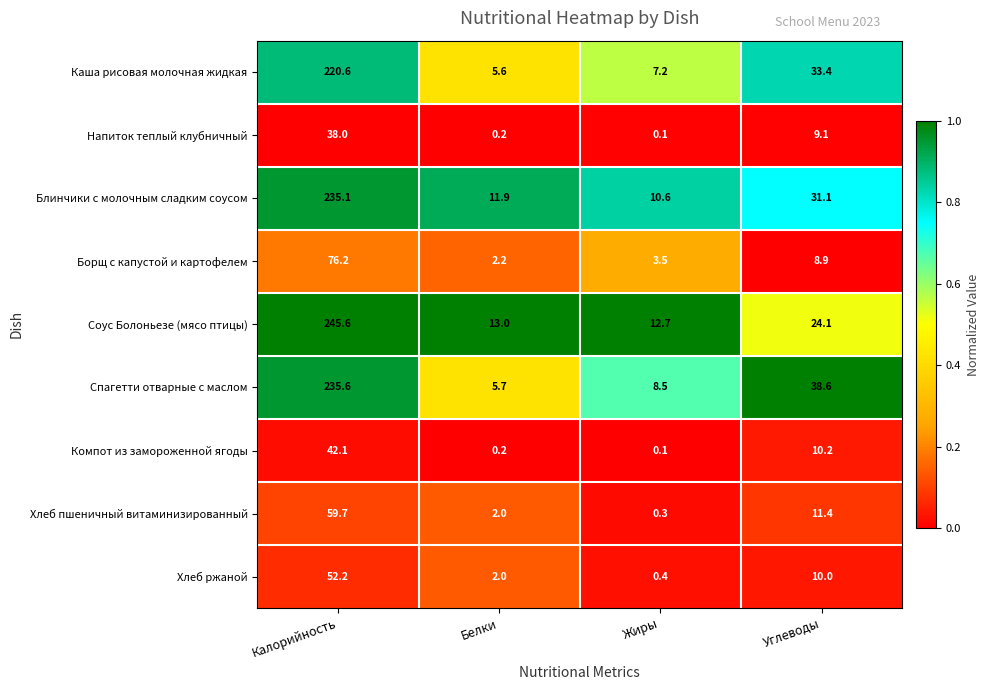

At which category is the sum across all series the highest?

Калорийность